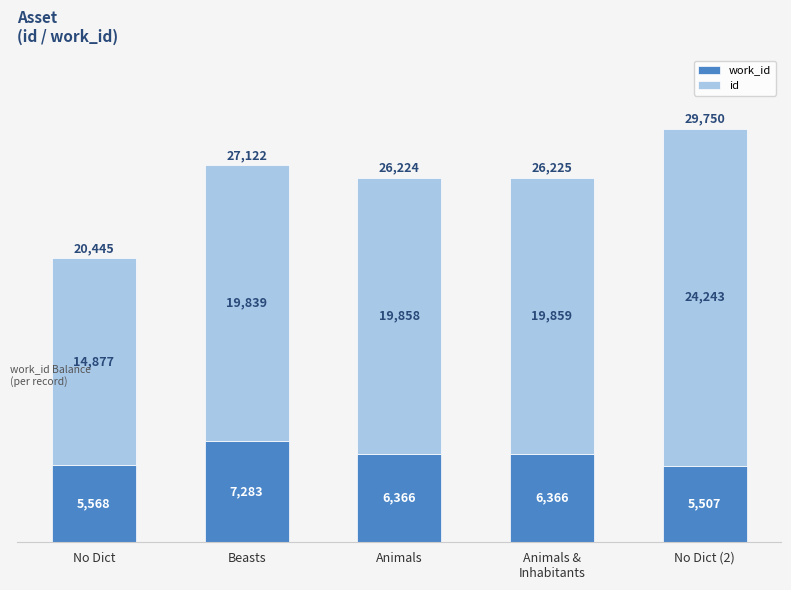

At which category is the sum across all series the highest?

No Dict (2)